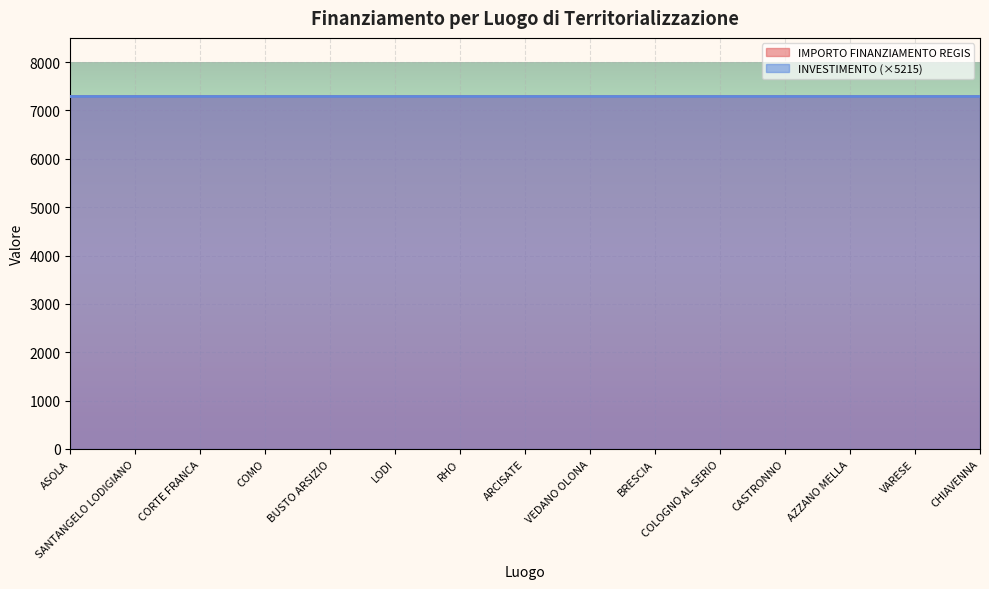

What is the label of the 11th point from the left?

COLOGNO AL SERIO